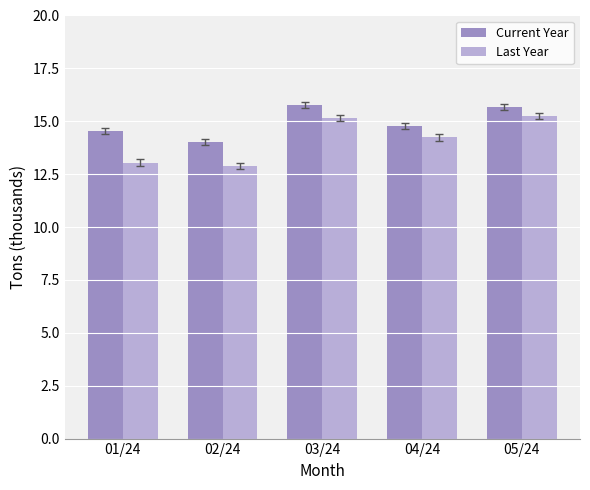

What are all the series names shown in the legend?

Current Year, Last Year